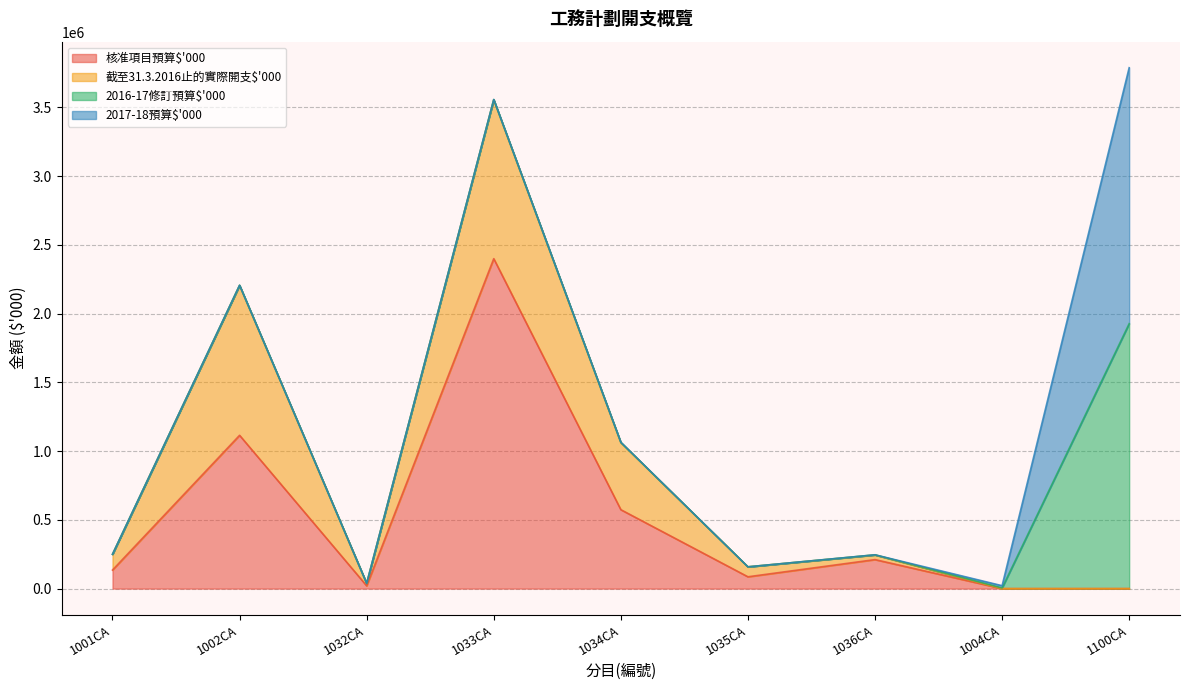

What is the value of the 2017-18預算$'000 point at the 1st from the left?

10